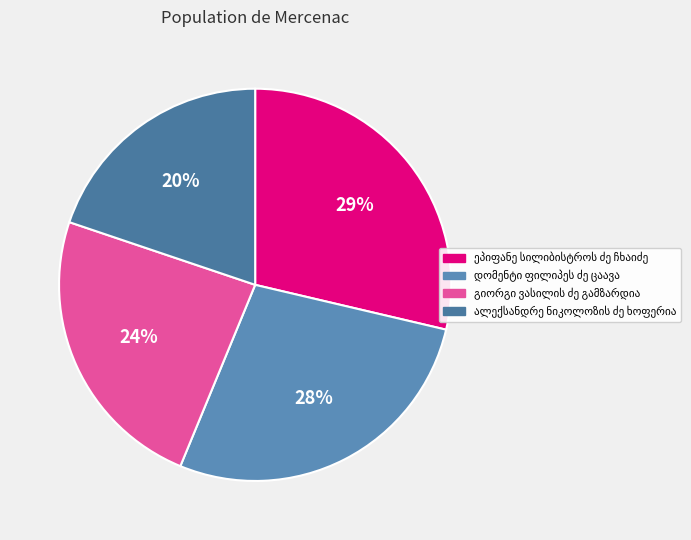

How many segments does this pie chart have?

4